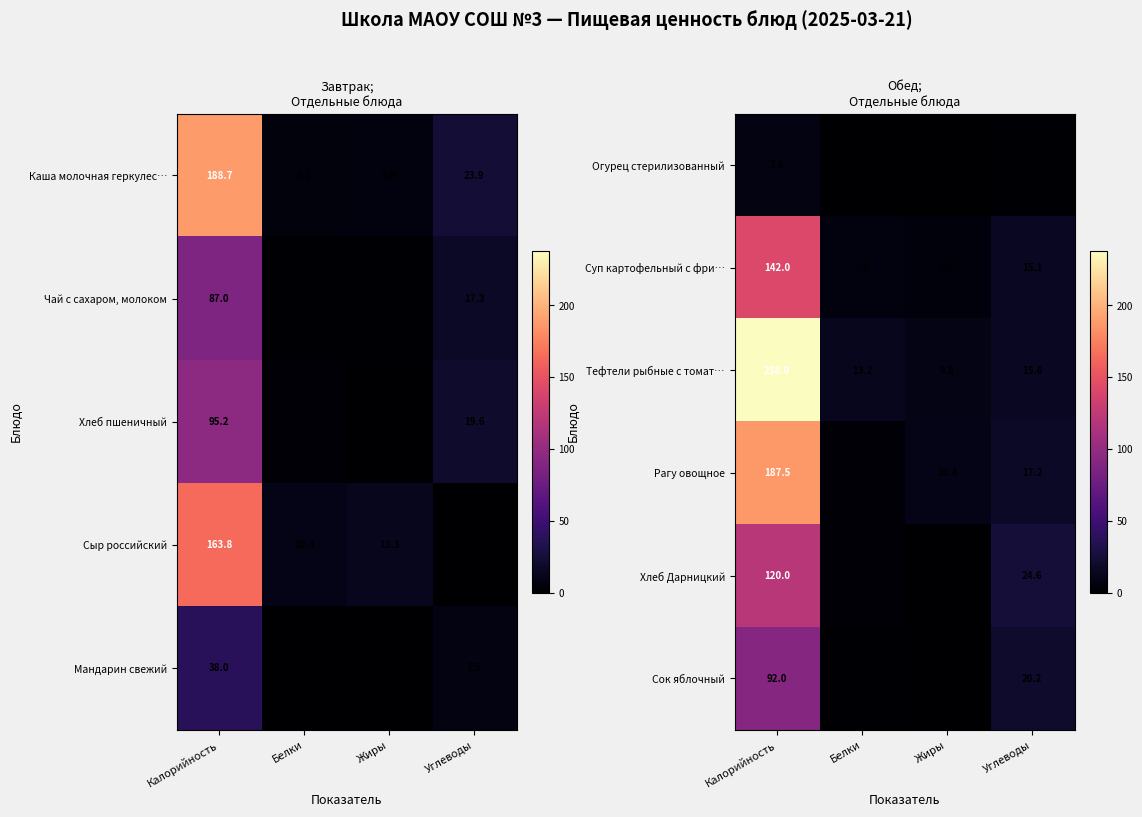

At which label is Тефтели рыбные с томат… closest to 123?

Углеводы